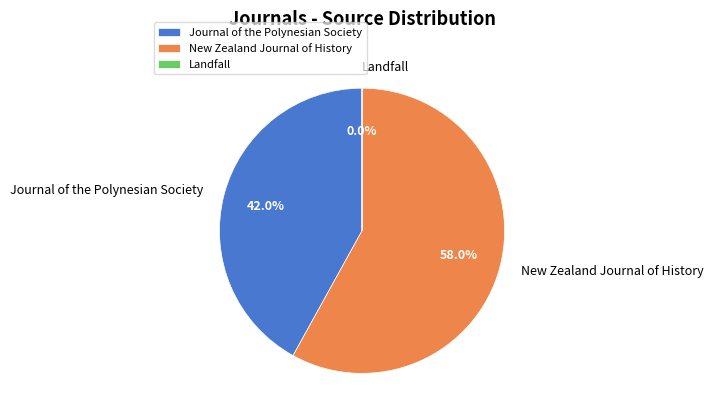

Is Journal of the Polynesian Society the majority of the pie?

No